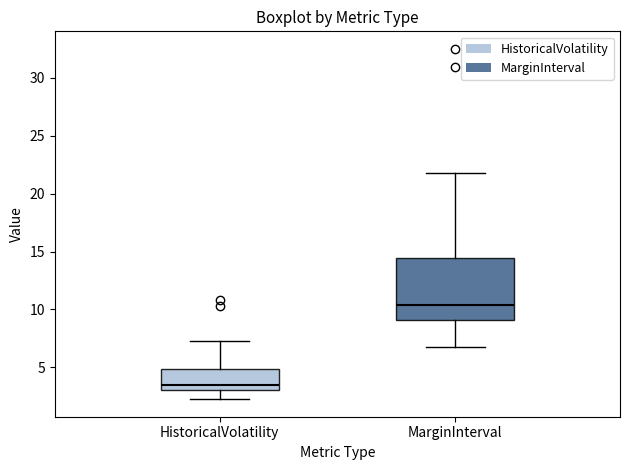

Reading left to right, read every box against the y-axis: the position of its median line, the range the box covers, and the ends of its whiskers. The values are not printed on the chart, so give them approximately, as read against the axis.

HistoricalVolatility: median 3.5, box 3.0 to 5.0, whiskers 2.0 to 7.5
MarginInterval: median 10.5, box 9.0 to 14.5, whiskers 6.5 to 22.0